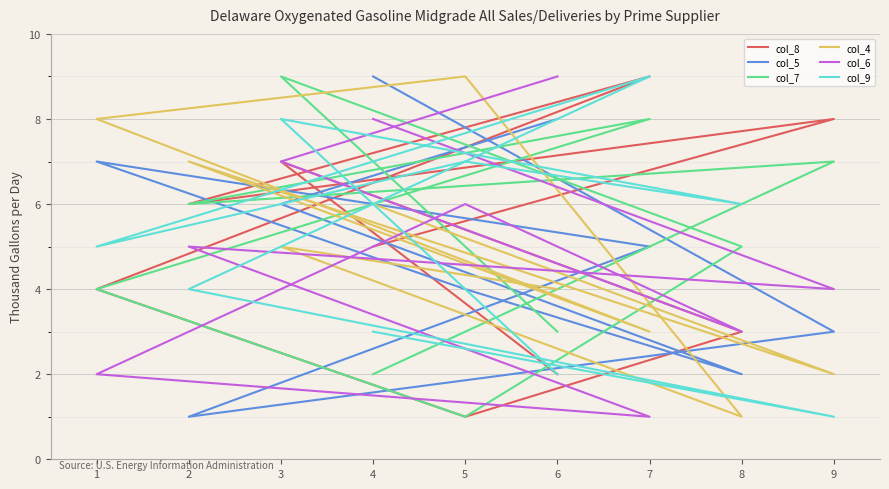

Between 1 and 8, which series saw the biggest shift?

col_4